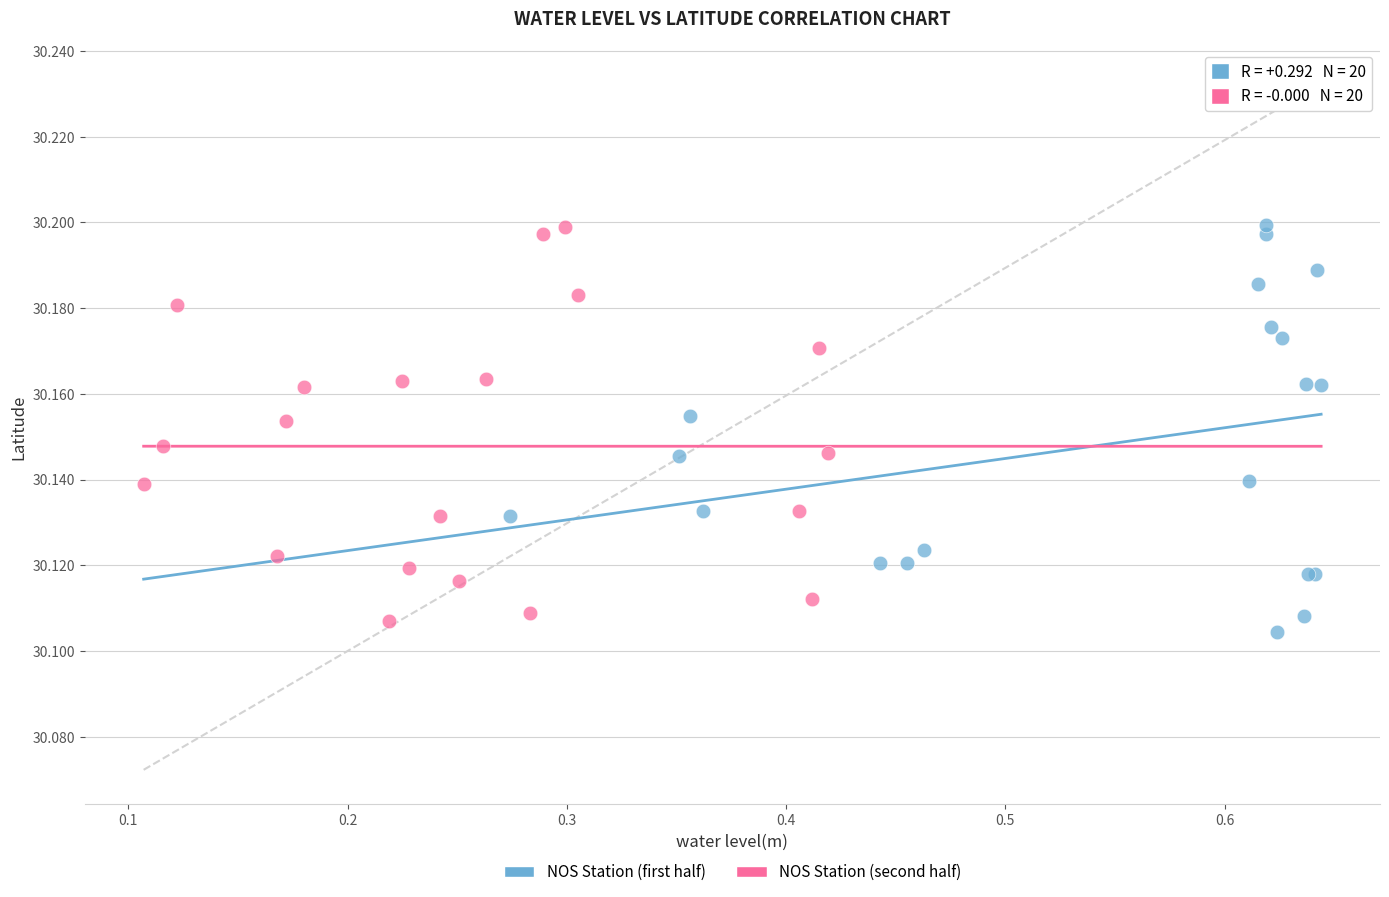

What are all the series names shown in the legend?

NOS Station (first half), NOS Station (second half)